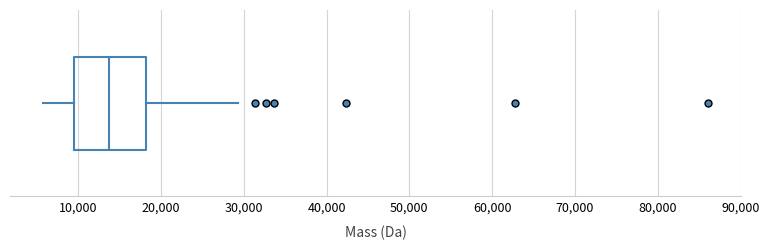

Read this box plot against the x-axis: the position of the median line, the range covered by the box, and the ends of both whiskers. The values are not printed on the chart, so give them approximately, as read against the axis.

median 14000, box 10000 to 18000, whiskers 6000 to 29000